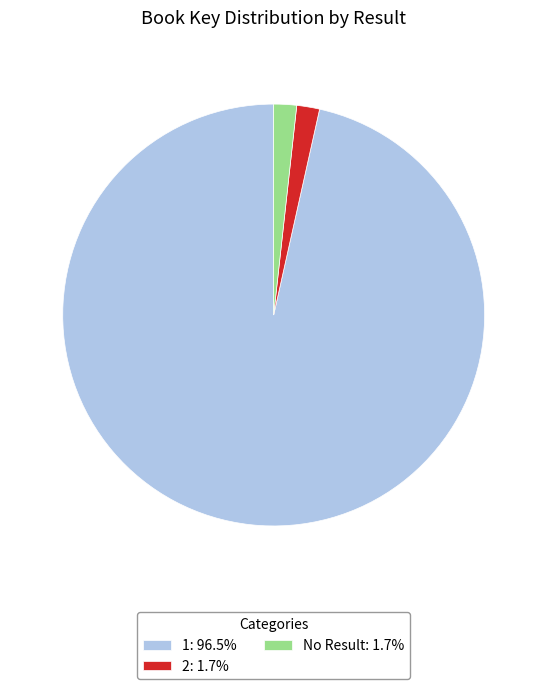

Approximately how many times larger is the value at No Result: 1.7% compared to 2: 1.7%?

1.0